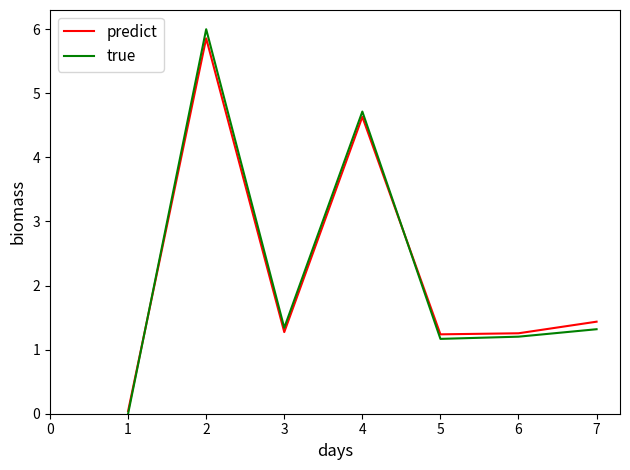

What is the total value across all series at 4?

9.3